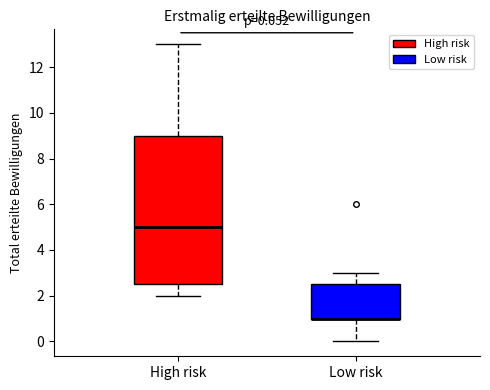

Comparing the boxes themselves (not the whiskers), which one is the tallest?

High risk